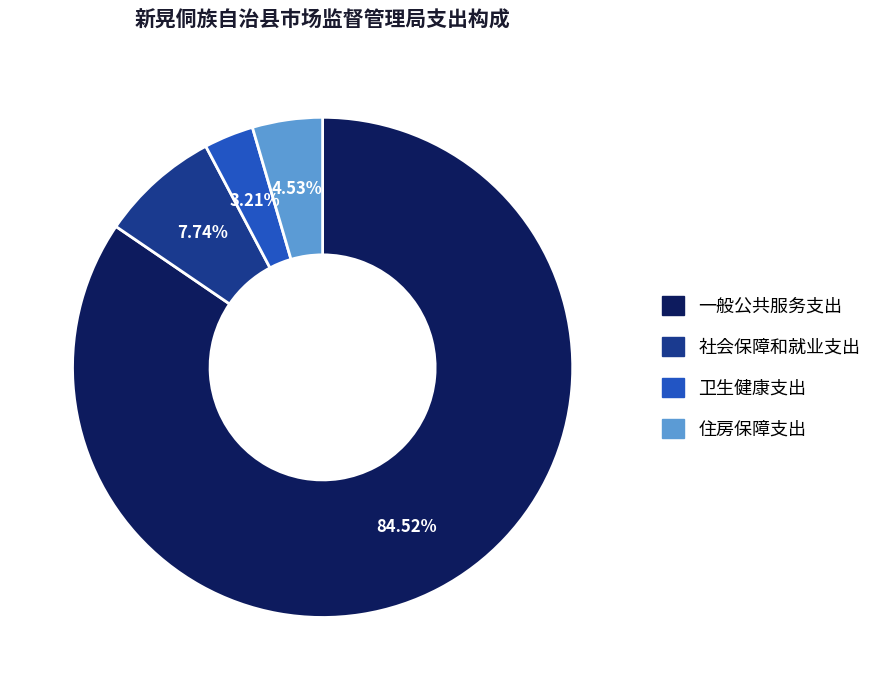

What is the ratio of the value at 卫生健康支出 to the value at 社会保障和就业支出?

0.4